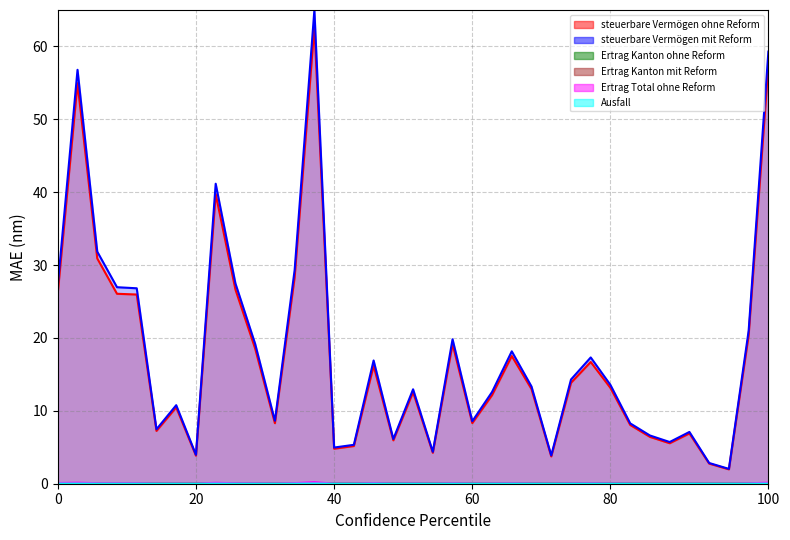

How many series are shown in this chart?

6